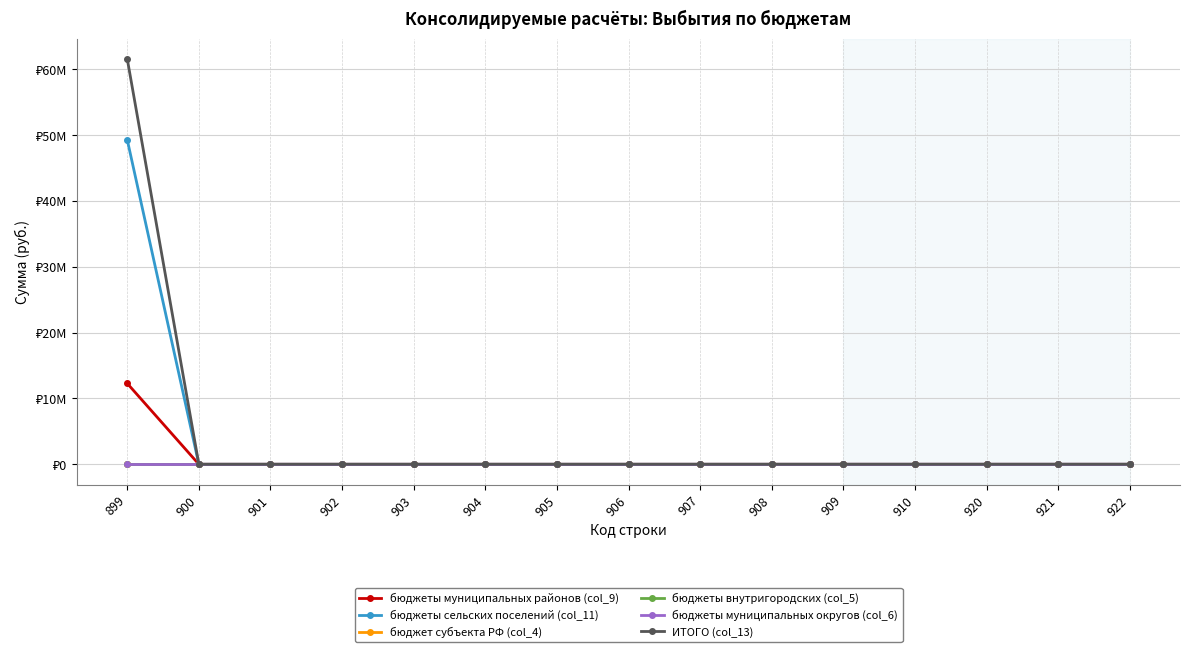

Does the chart have visible grid lines?

Yes